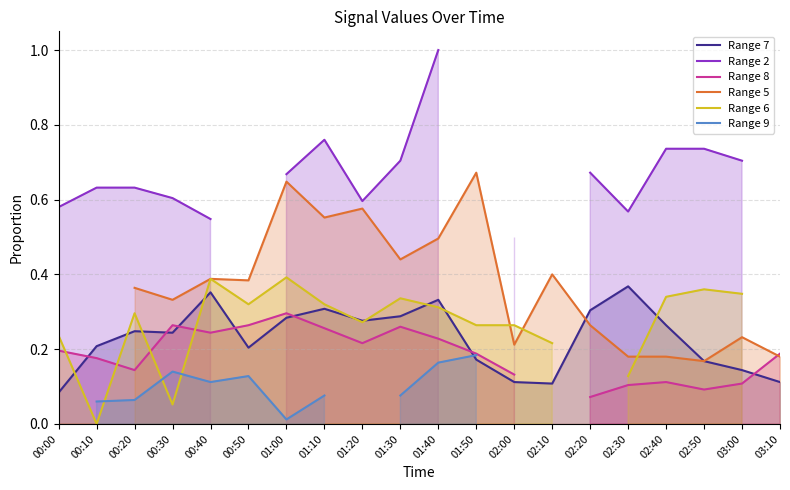

The Range 7 series shows 0.3 at 00:50. True or false?

False